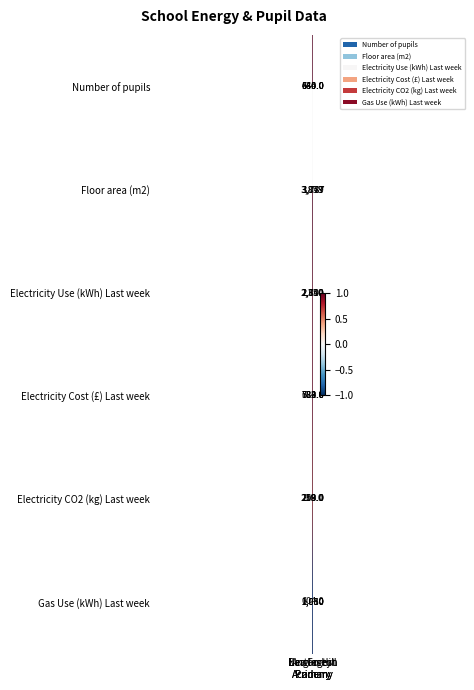

Rank the series by their maximum value, from lowest to highest.

Electricity CO2 (kg) Last week, Number of pupils, Electricity Cost (£) Last week, Electricity Use (kWh) Last week, Gas Use (kWh) Last week, Floor area (m2)